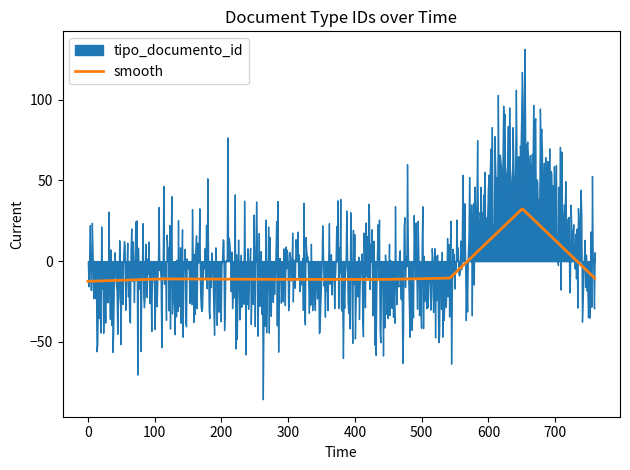

The value of tipo_documento_id at 2019-05-06 11:31:04 is 60.0. True or false?

False